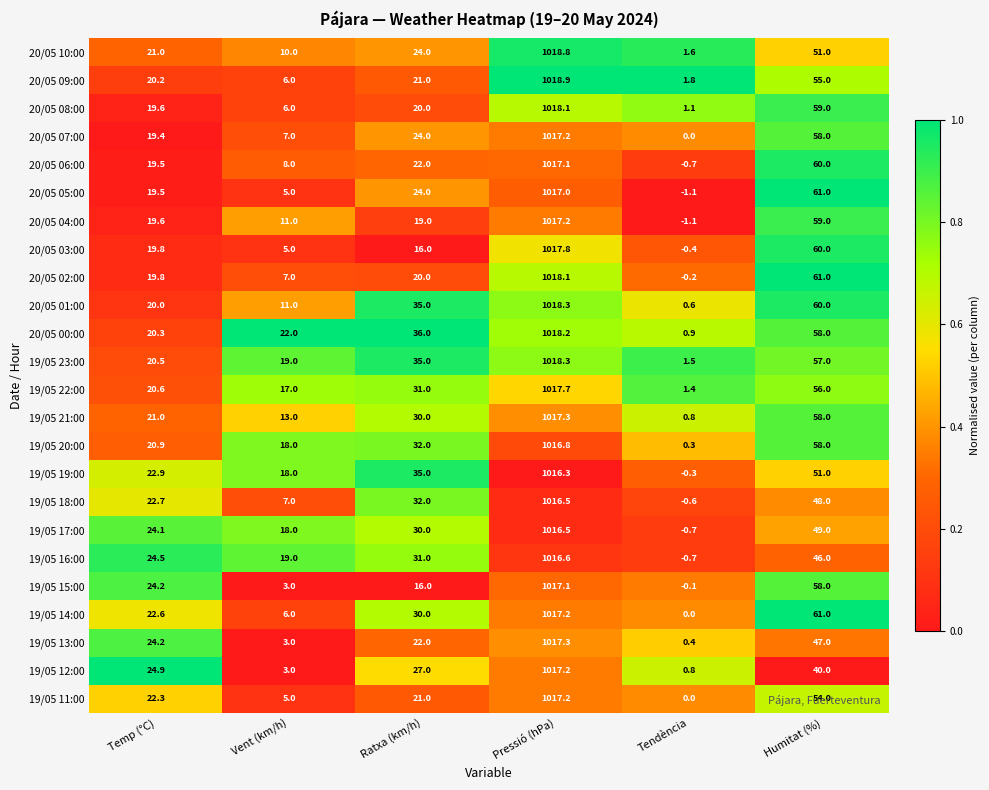

Read the 20/05 07:00 value at Humitat (%).

58.0